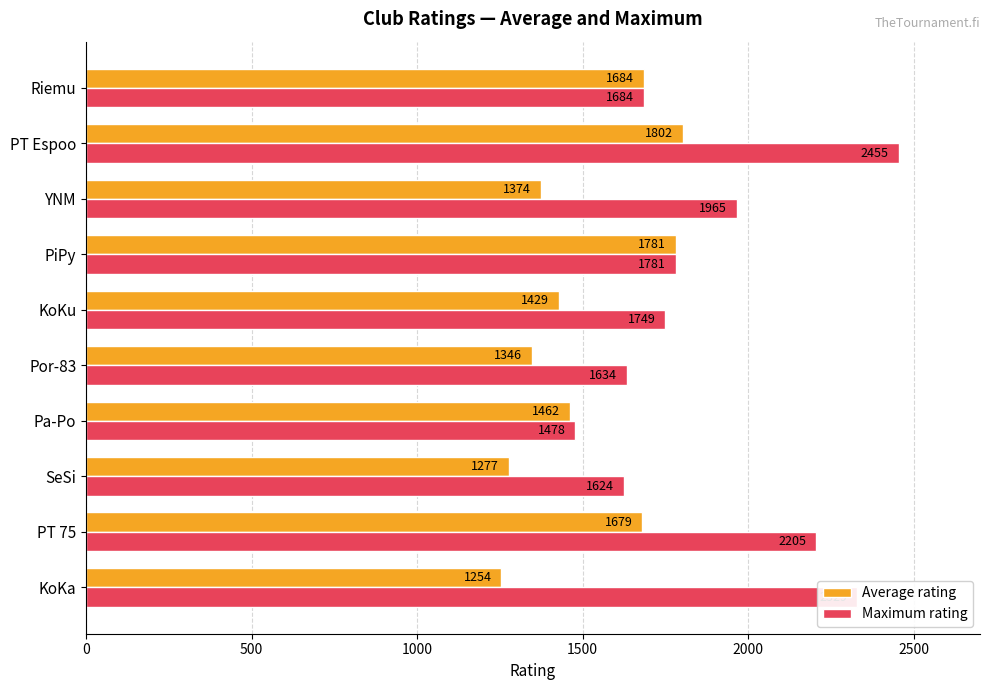

What is the minimum value shown in the chart?

1254.5